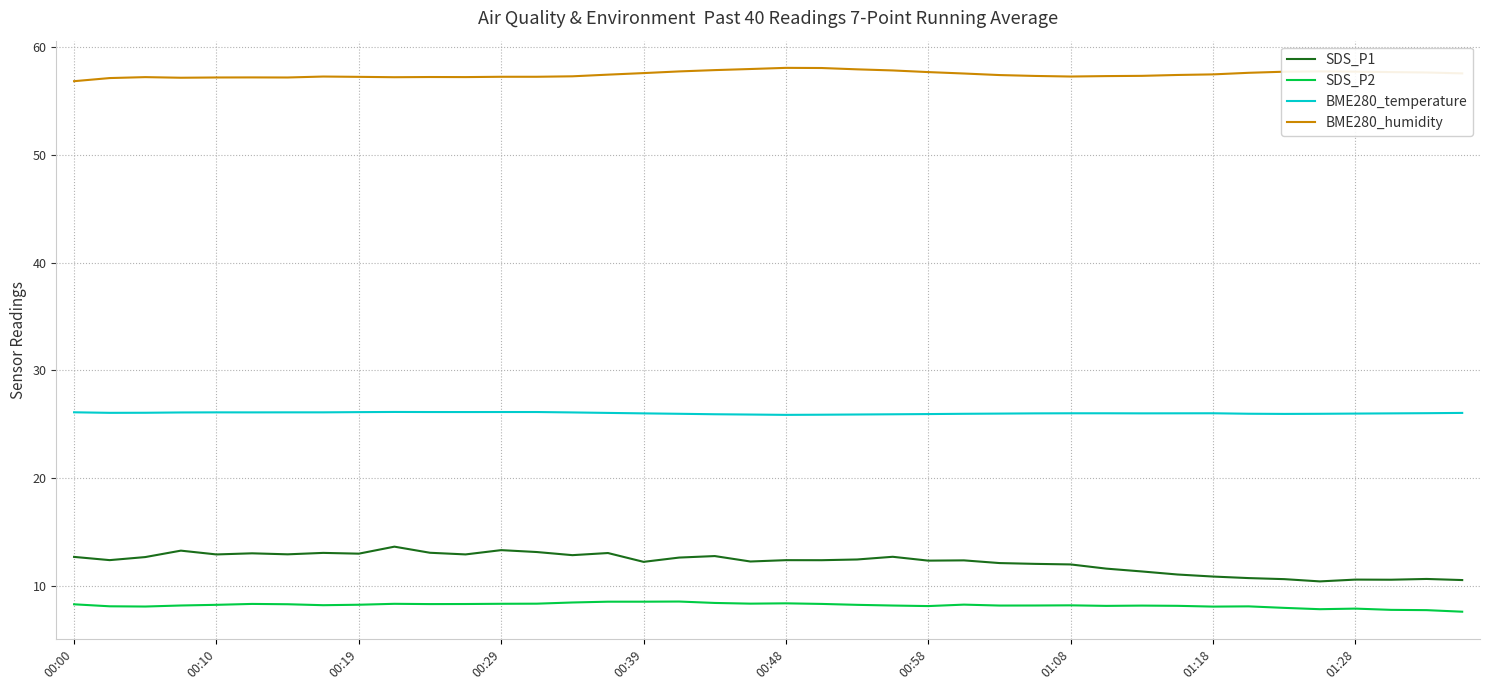

How many lines are shown in the chart?

4